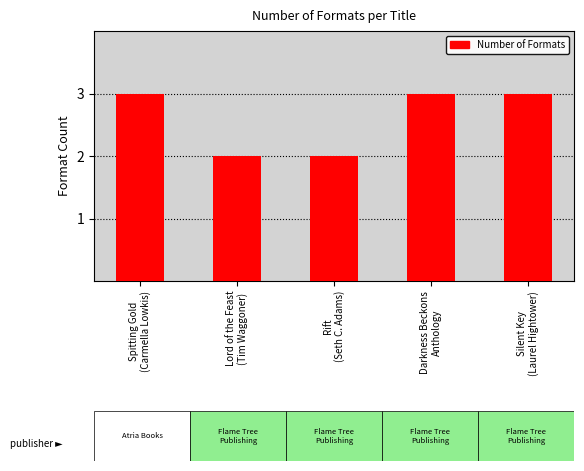

What is the ratio of the value at Silent Key
(Laurel Hightower) to the value at Spitting Gold
(Carmella Lowkis)?

1.0